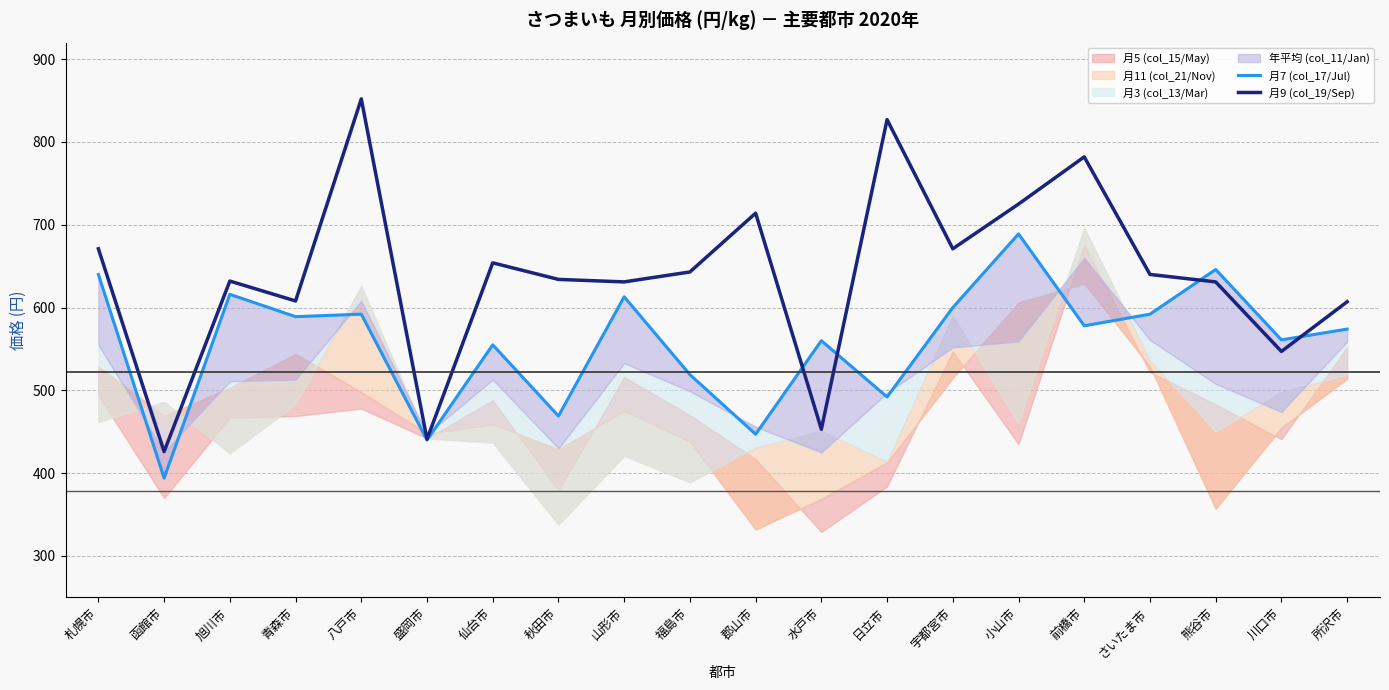

Reading right to left, extract all data points from this chart.

月7 (col_17/Jul): 574	561	646	592	578	689	600	492	560	447	519	613	469	555	440	592	589	616	394	640
月9 (col_19/Sep): 607	547	631	640	782	725	671	827	453	714	643	631	634	654	441	852	608	632	426	671